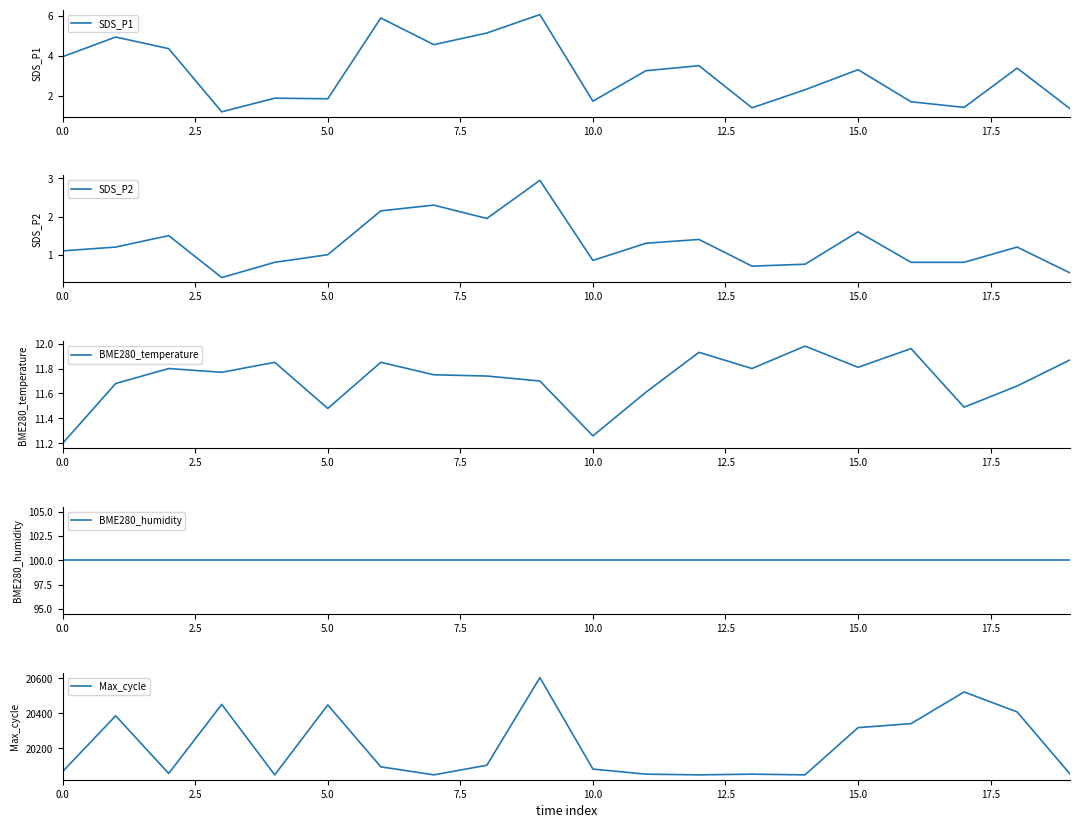

At which category is the sum across all series the highest?

9